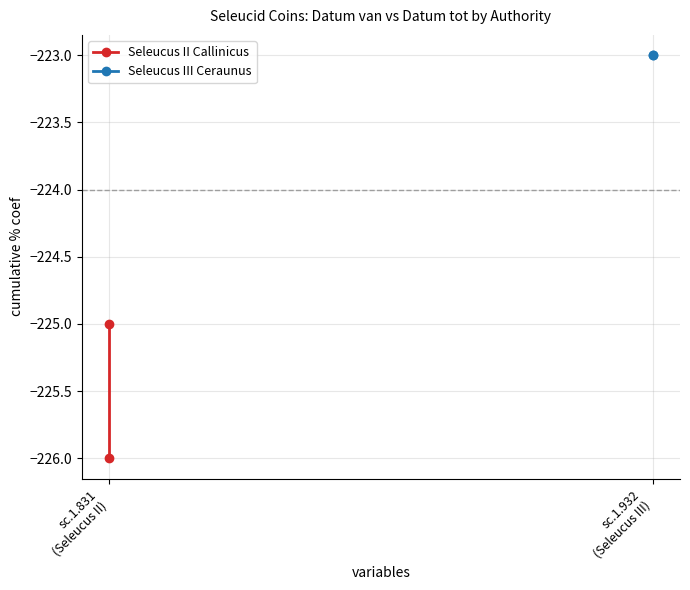

What is the difference between the maximum and minimum values in the Seleucus II Callinicus series?

1